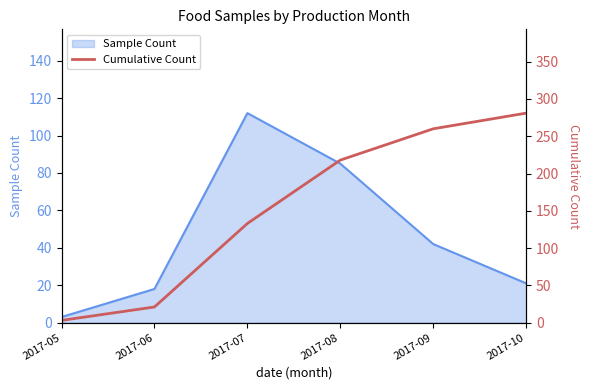

The Sample Count series shows 18 at 2017-06. True or false?

True